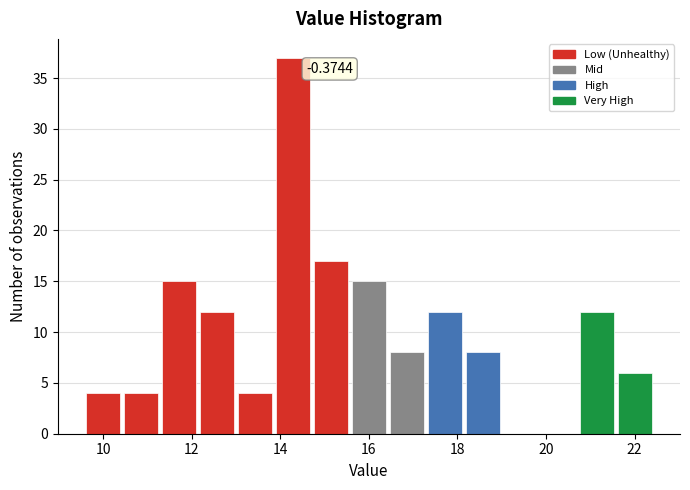

Over which range of the x-axis is the bar tallest?

13.8 to 14.8